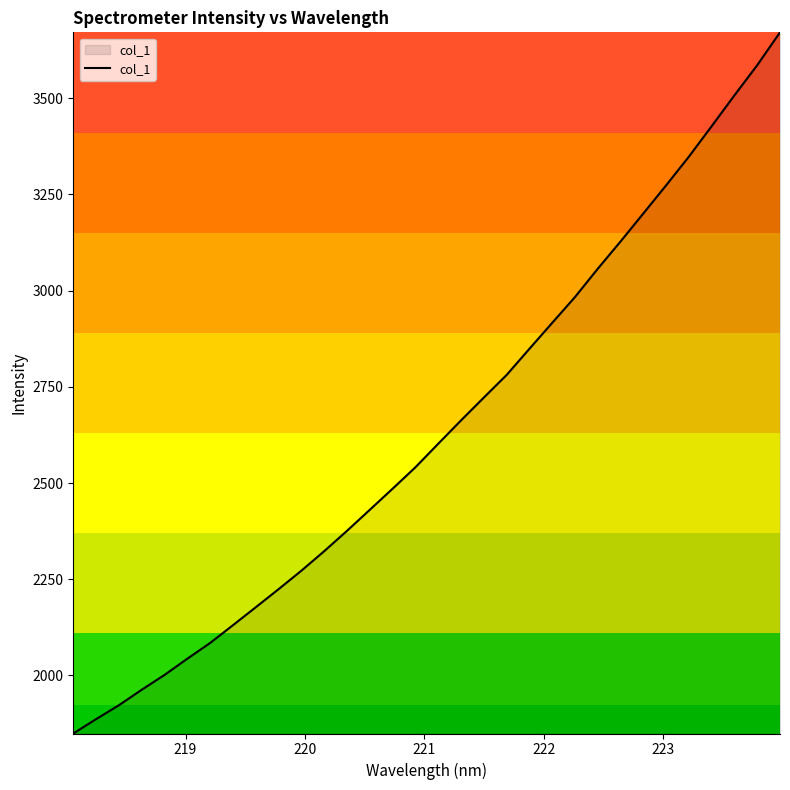

What is the greatest value displayed?

3670.9